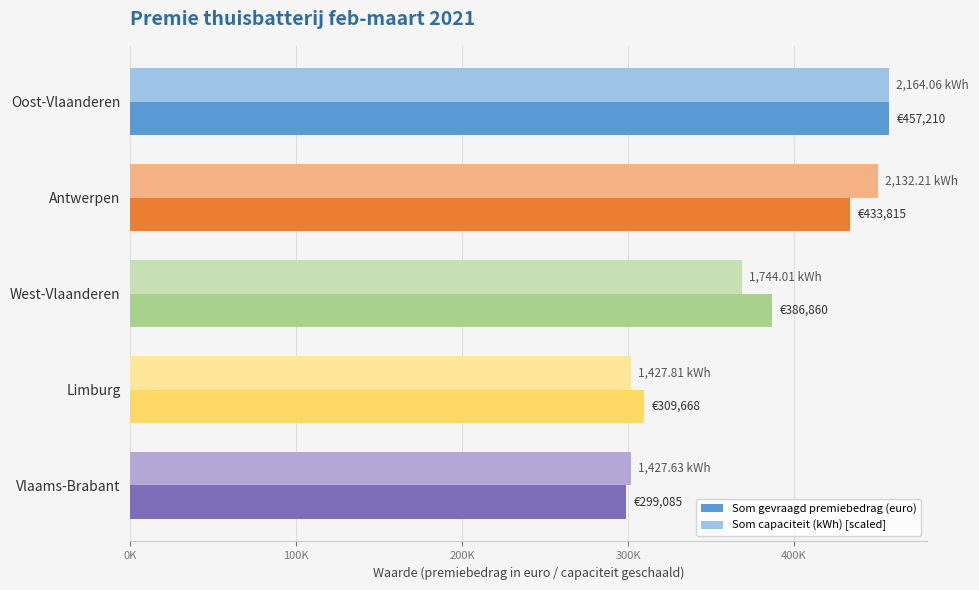

What are all the series names shown in the legend?

Som gevraagd premiebedrag (euro), Som capaciteit (kWh) [scaled]